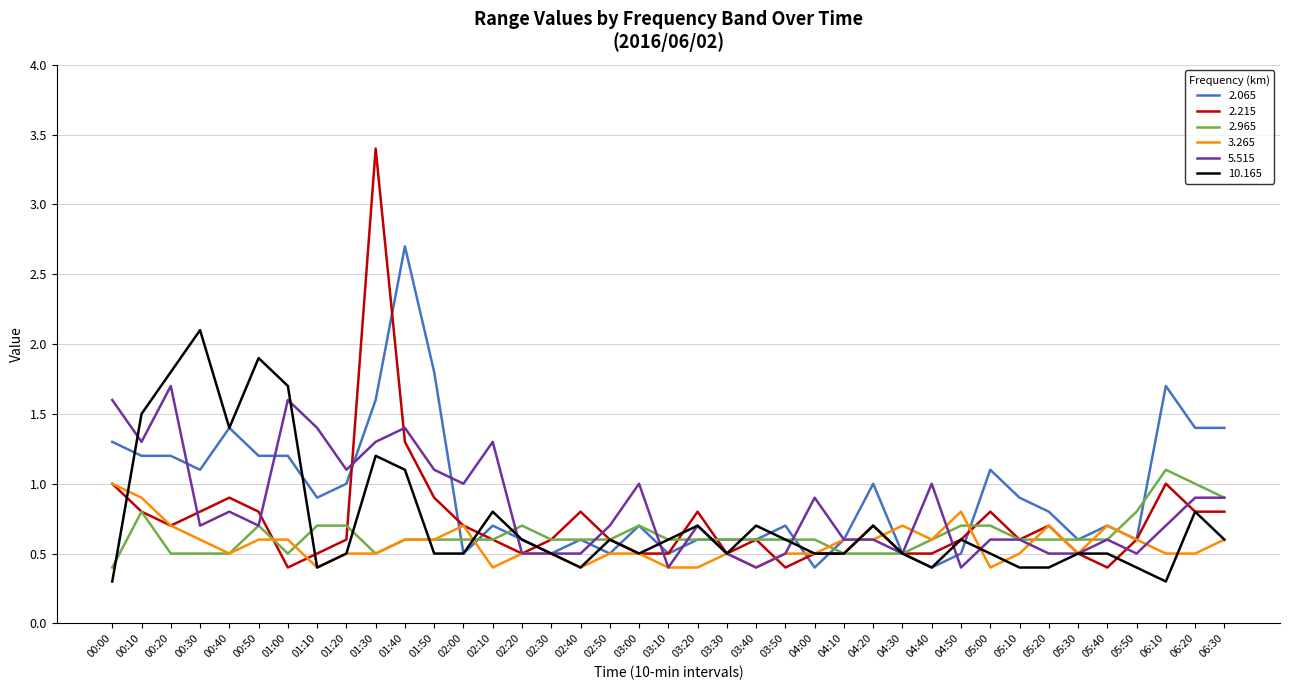

Is it true that 5.515 equals 0.6 at 05:40?

True